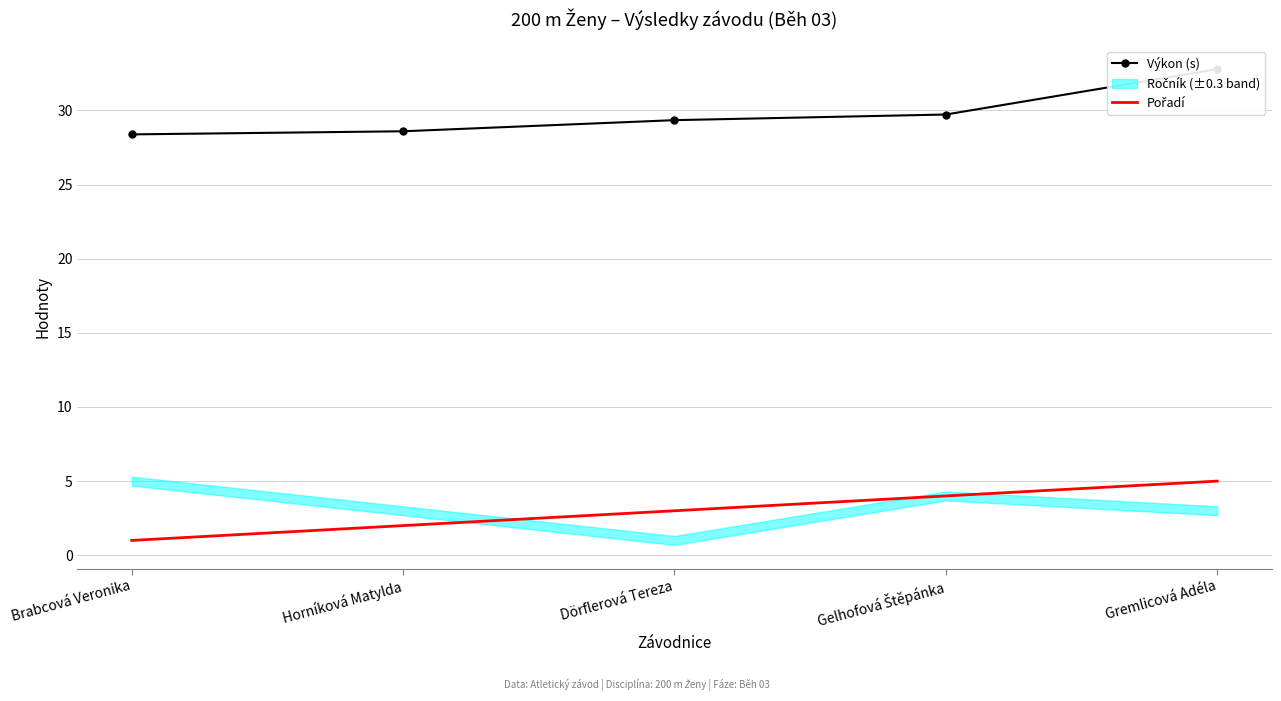

True or false: Pořadí and Výkon (s) cross at least once.

False